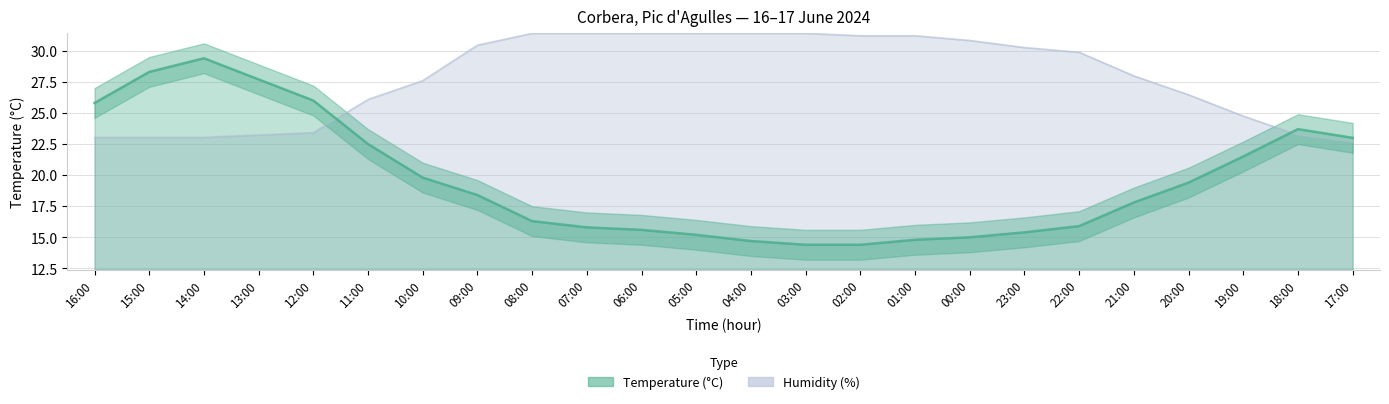

What is the label of the 14th point from the right?

06:00